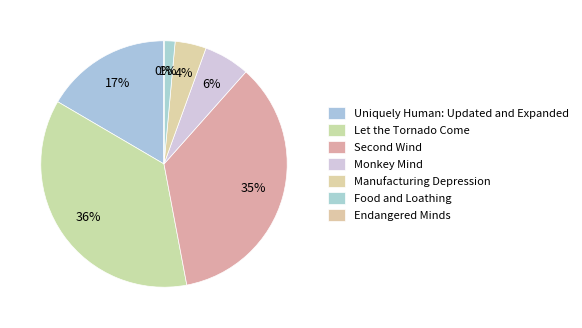

What is the smallest slice in the pie chart?

Endangered Minds